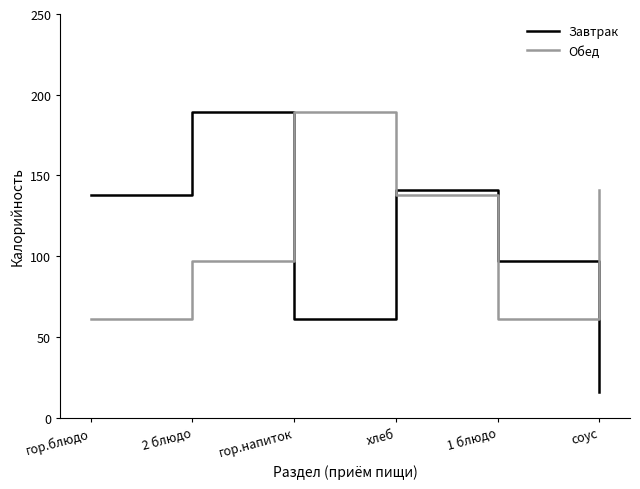

Does the chart display data point markers on the line(s)?

No